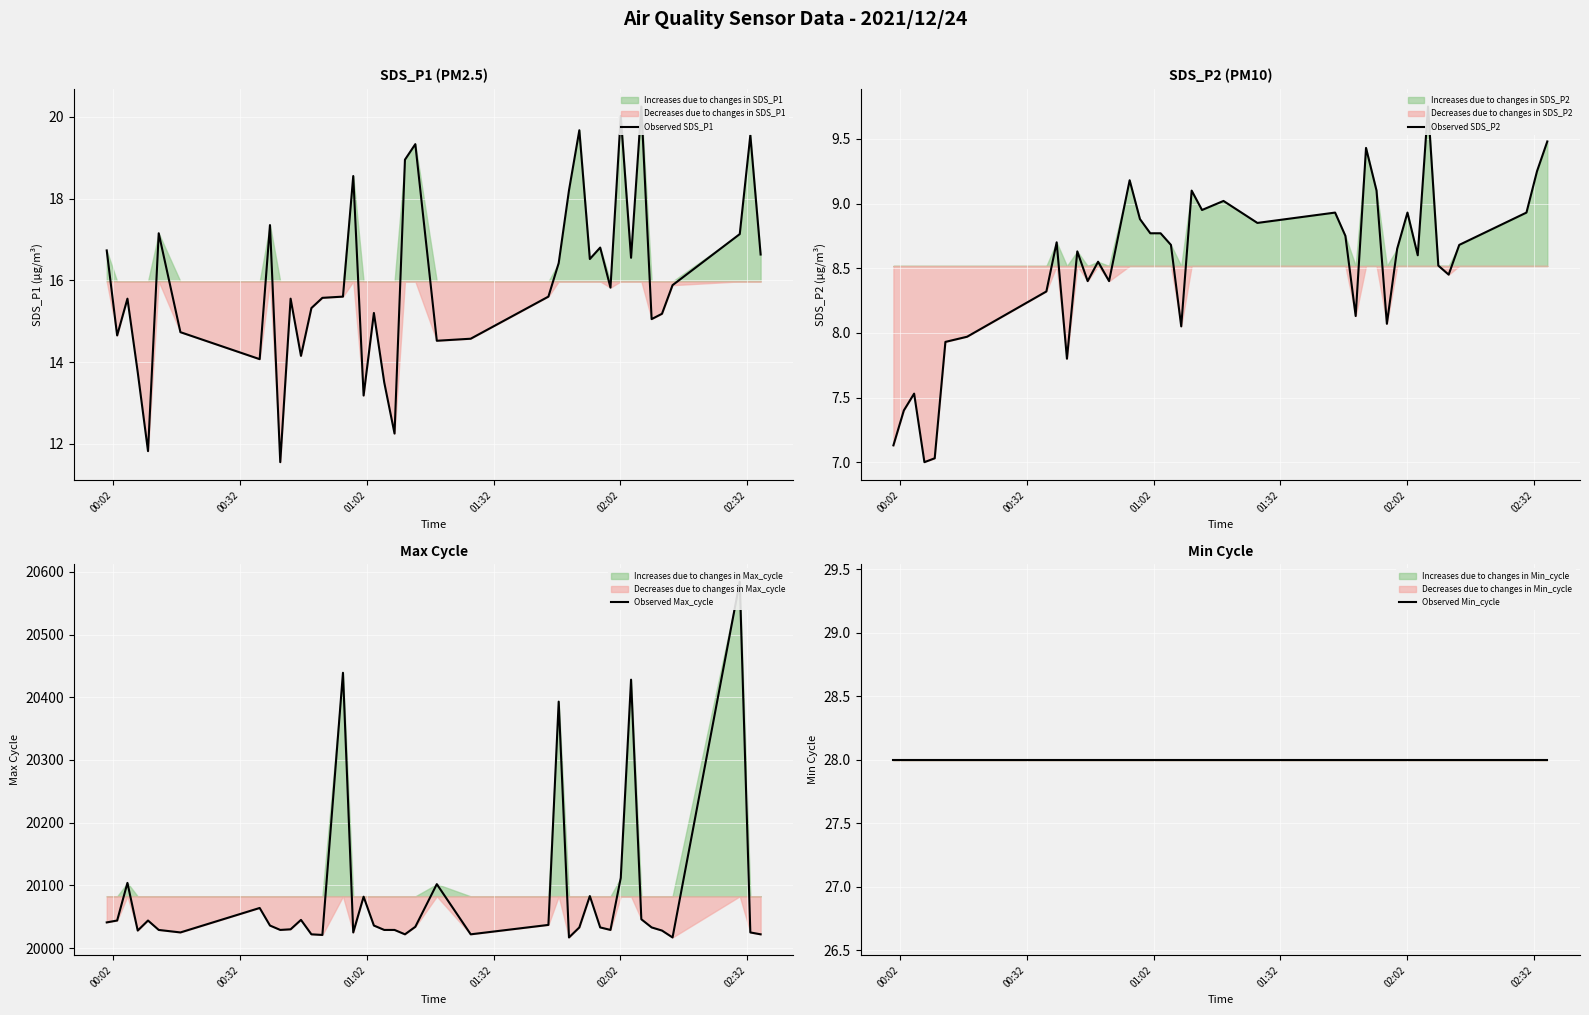

The Observed Min_cycle series shows 39.6 at 22. True or false?

False